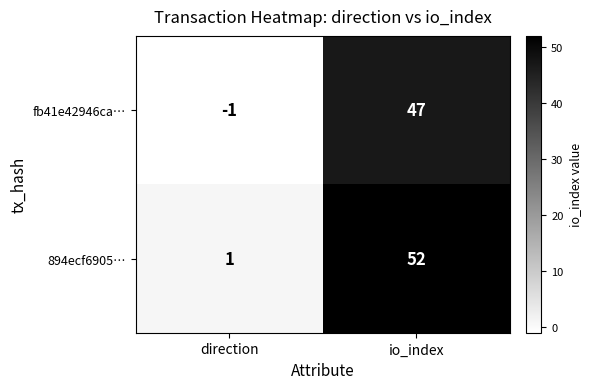

What is the difference between the highest and lowest values at io_index?

5